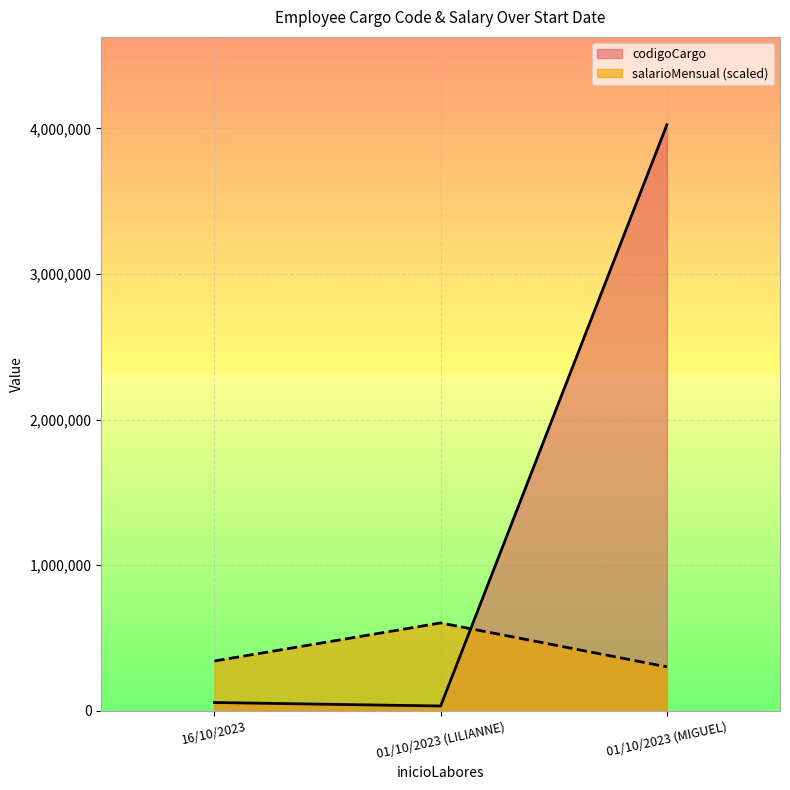

Which series changed the most between 01/10/2023 (LILIANNE) and 01/10/2023 (MIGUEL)?

codigoCargo